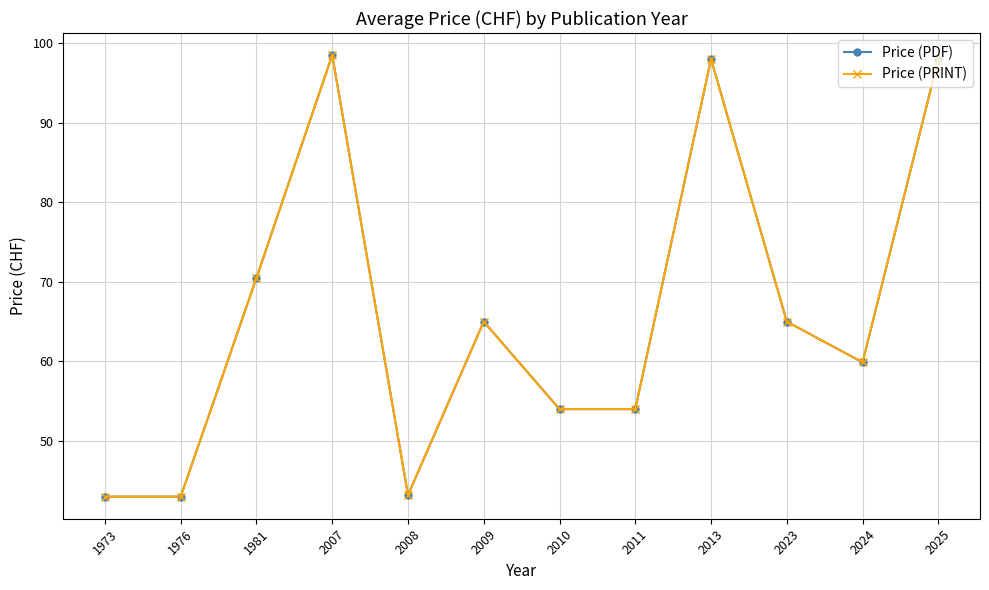

Does the chart have visible grid lines?

Yes